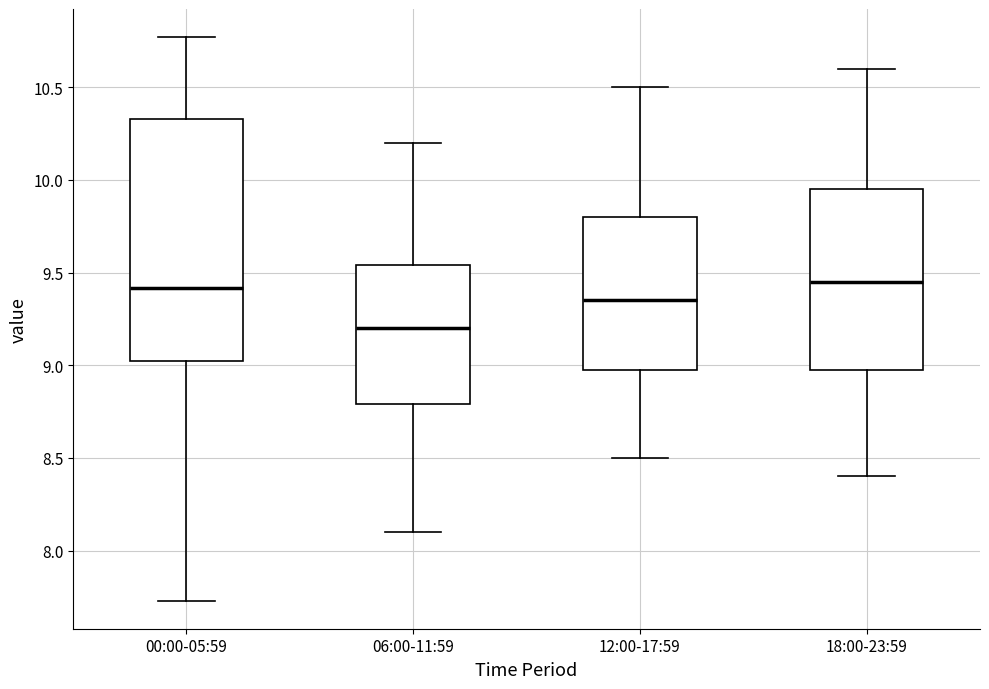

Reading left to right, read every box against the y-axis: the position of its median line, the range the box covers, and the ends of its whiskers. The values are not printed on the chart, so give them approximately, as read against the axis.

00:00-05:59: median 9.40, box 9.00 to 10.35, whiskers 7.75 to 10.75
06:00-11:59: median 9.20, box 8.80 to 9.55, whiskers 8.10 to 10.20
12:00-17:59: median 9.35, box 9.00 to 9.80, whiskers 8.50 to 10.50
18:00-23:59: median 9.45, box 9.00 to 9.95, whiskers 8.40 to 10.60